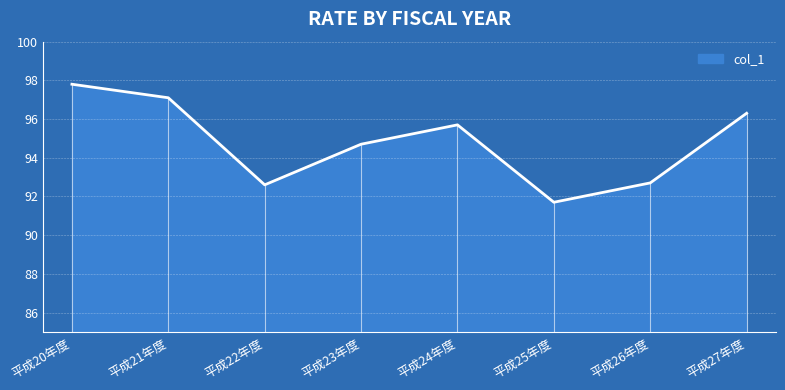

What position from the right is 平成20年度?

8